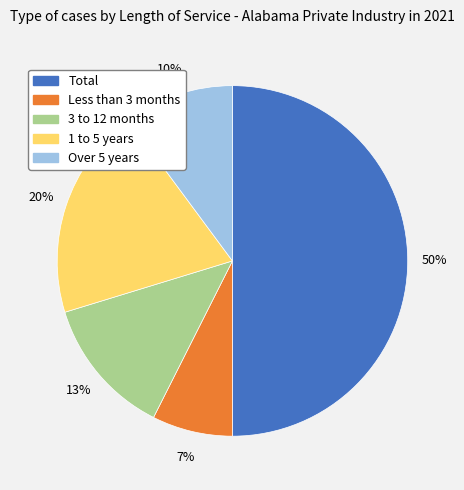

To the nearest percent, what is the average slice percentage?

20%